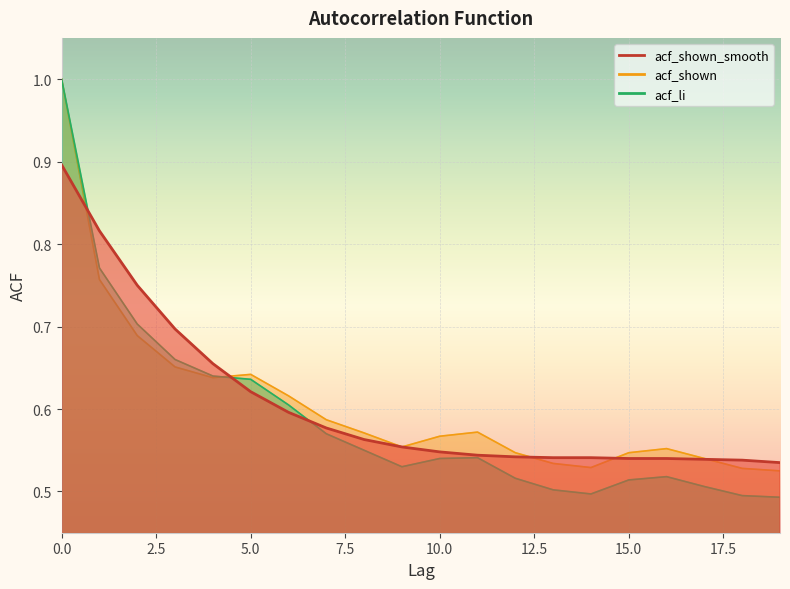

Rank the series at 9 from lowest to highest value.

acf_li, acf_shown_smooth, acf_shown